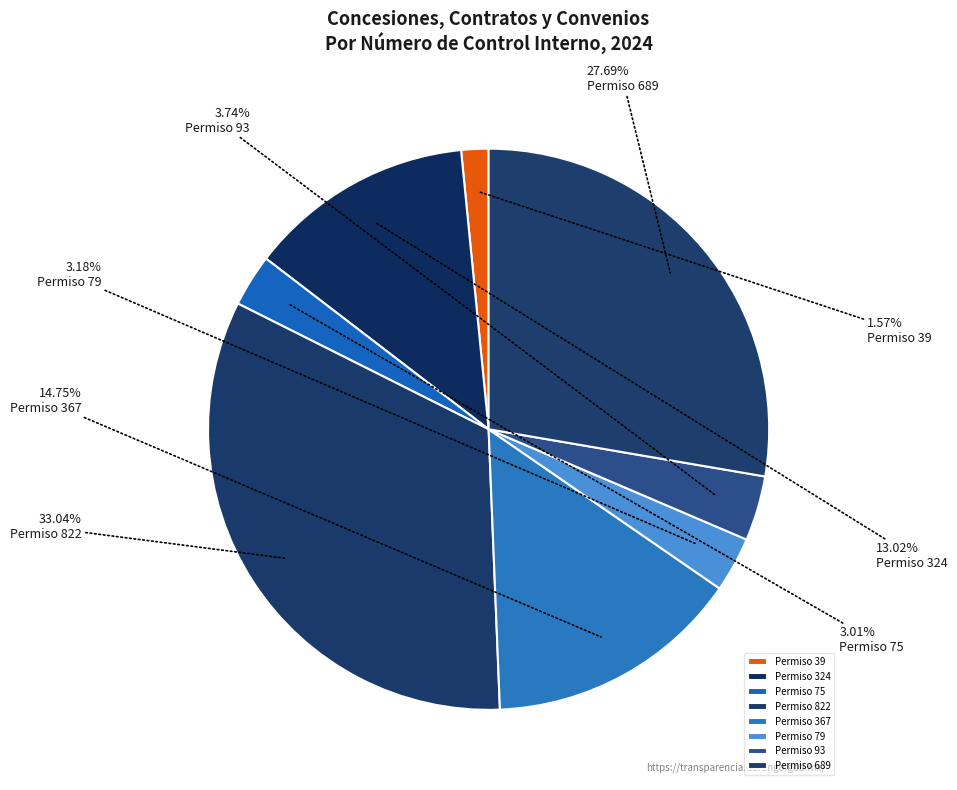

To the nearest percent, what is the combined percentage of Permiso 93 and Permiso 367?

18%